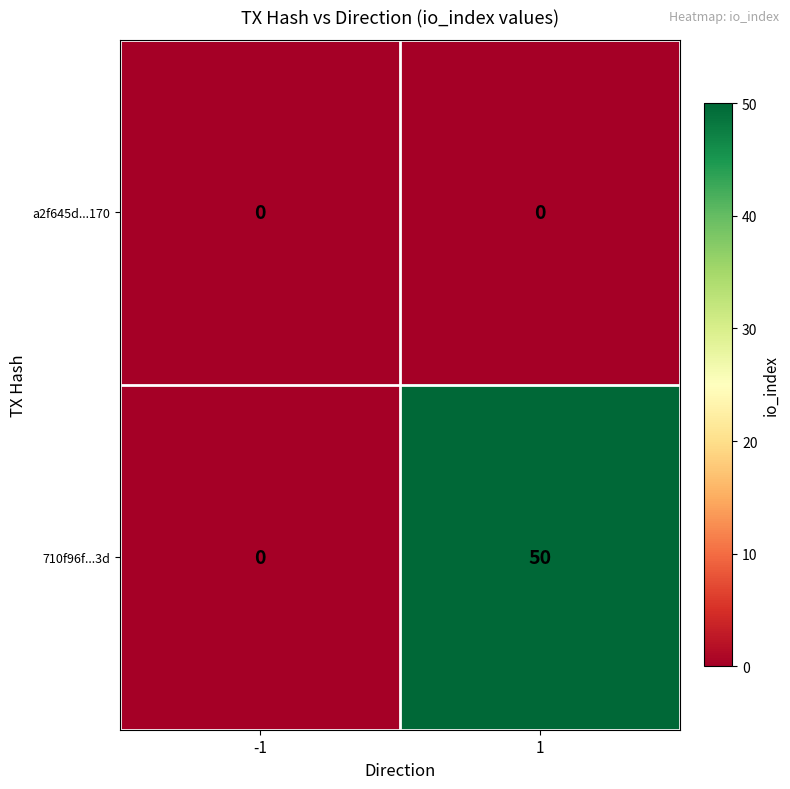

List the labels in order of 710f96f...3d value, smallest first.

-1, 1